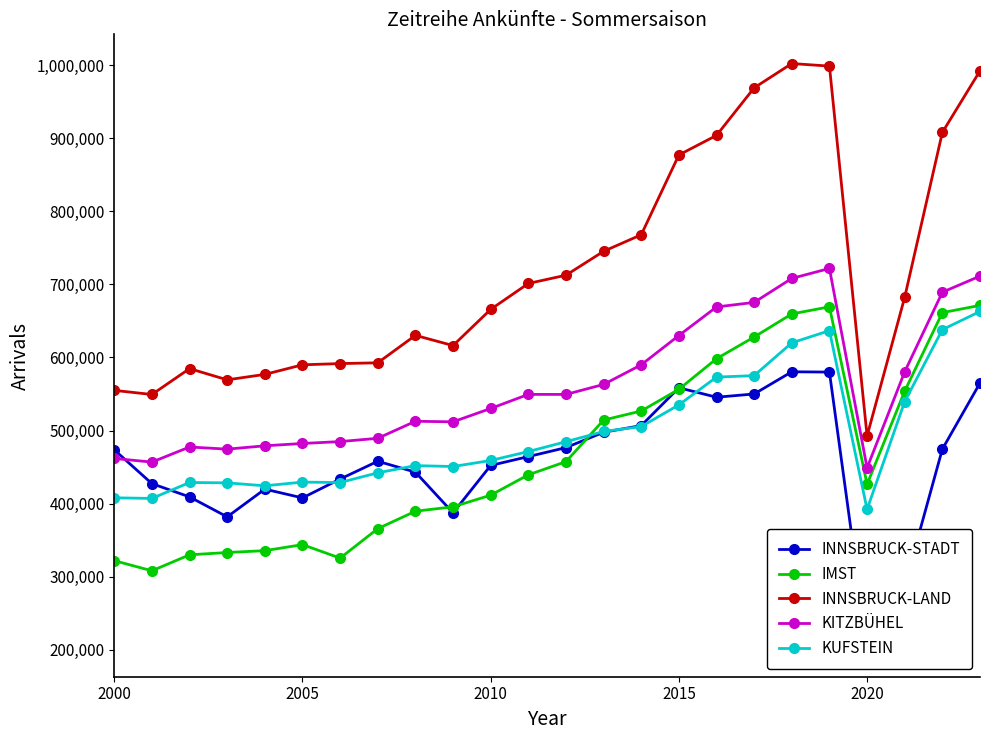

True or false: IMST and INNSBRUCK-LAND intersect in this chart.

False